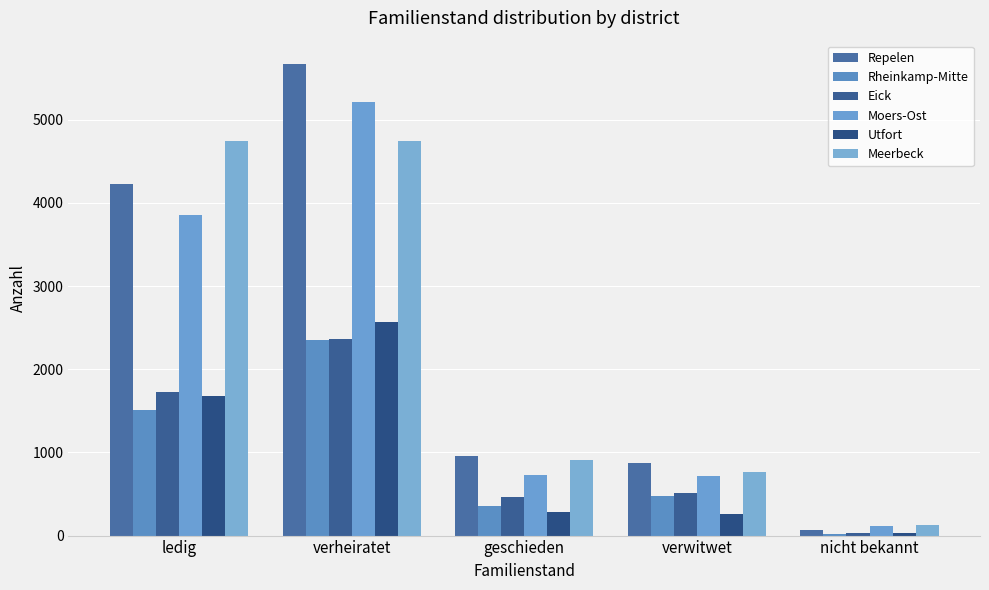

What are all the series names shown in the legend?

Repelen, Rheinkamp-Mitte, Eick, Moers-Ost, Utfort, Meerbeck